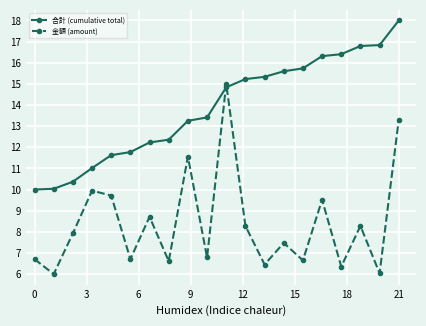

Which series has the largest total across all categories?

合計 (cumulative total)